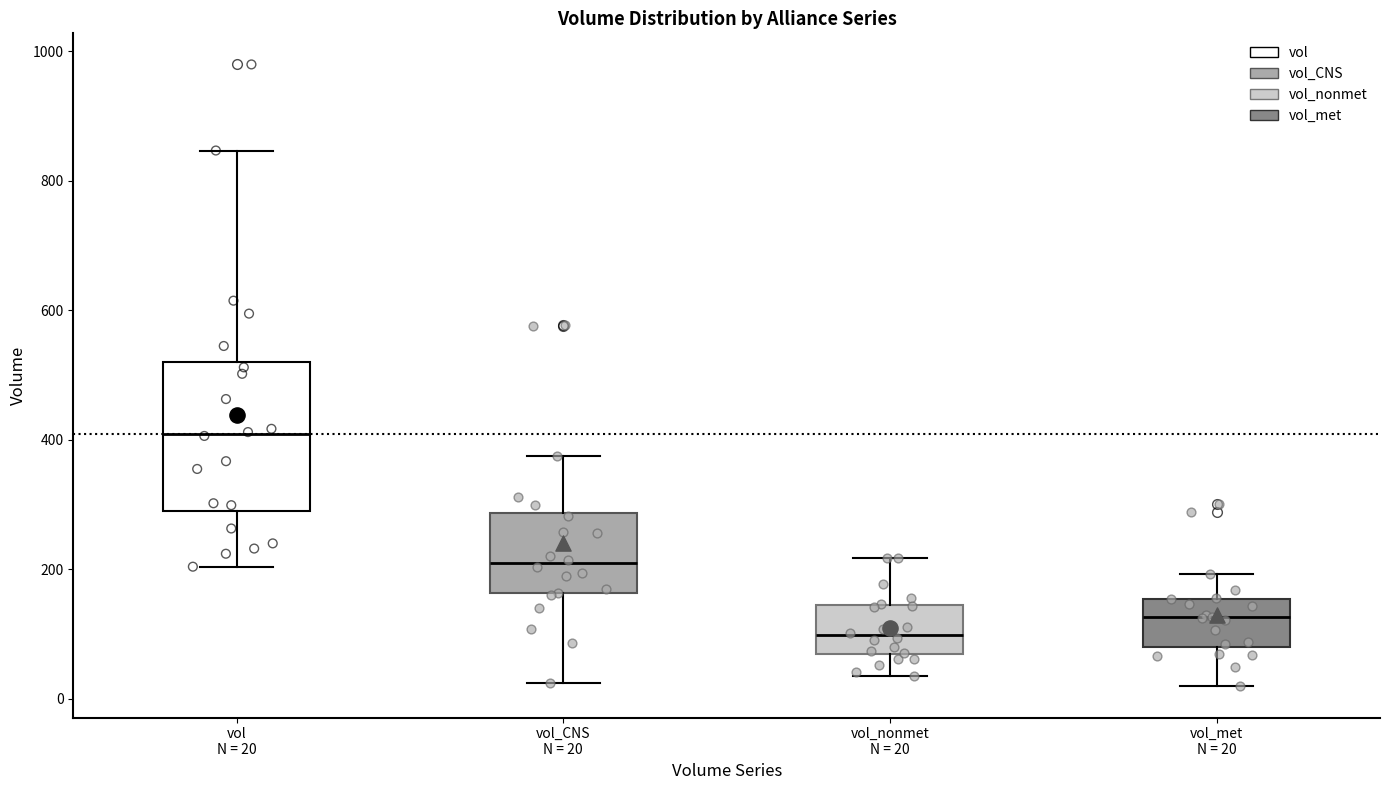

Reading left to right, read every box against the y-axis: the position of its median line, the range the box covers, and the ends of its whiskers. The values are not printed on the chart, so give them approximately, as read against the axis.

vol N = 20: median 400, box 300 to 520, whiskers 200 to 840
vol_CNS N = 20: median 200, box 160 to 280, whiskers 20 to 380
vol_nonmet N = 20: median 100, box 60 to 140, whiskers 40 to 220
vol_met N = 20: median 120, box 80 to 160, whiskers 20 to 200